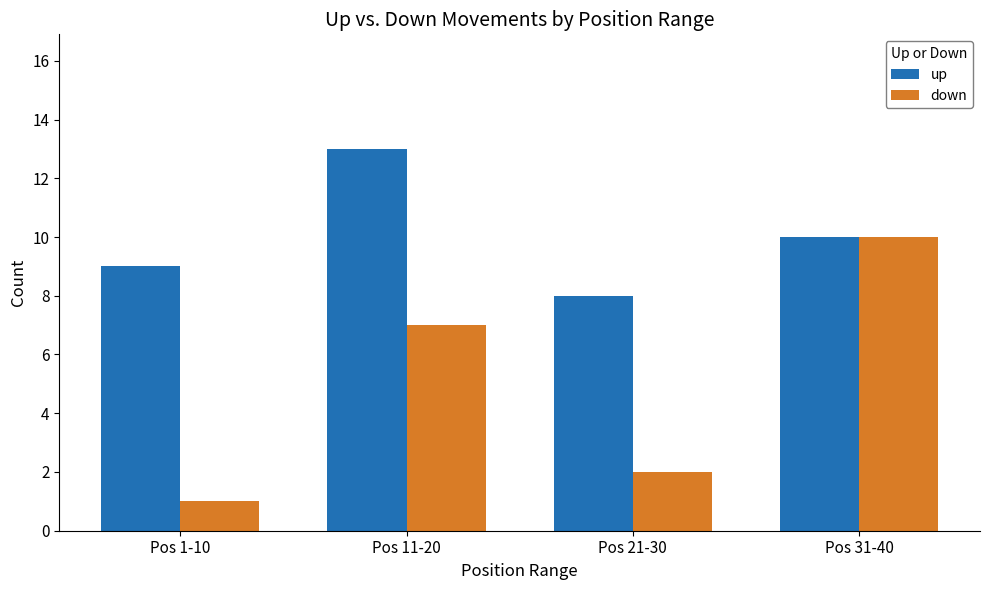

Which series has the widest spread of values?

down